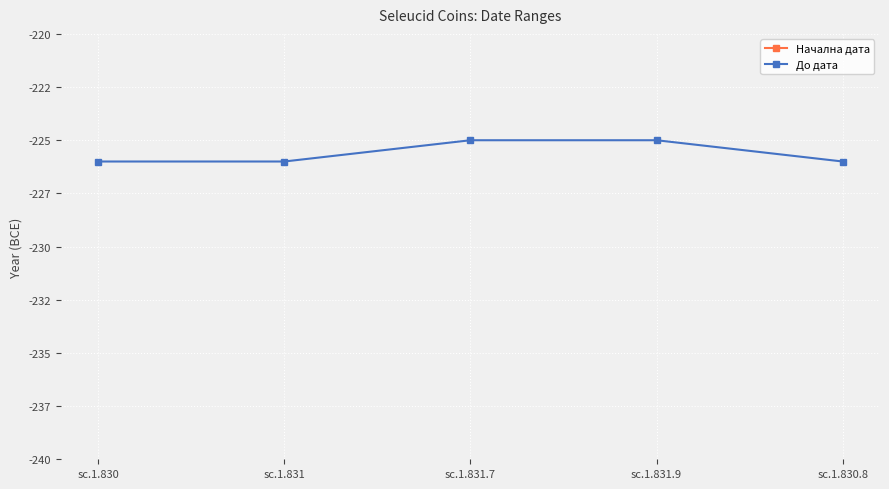

Between sc.1.831.9 and sc.1.830.8, which series saw the biggest shift?

До дата